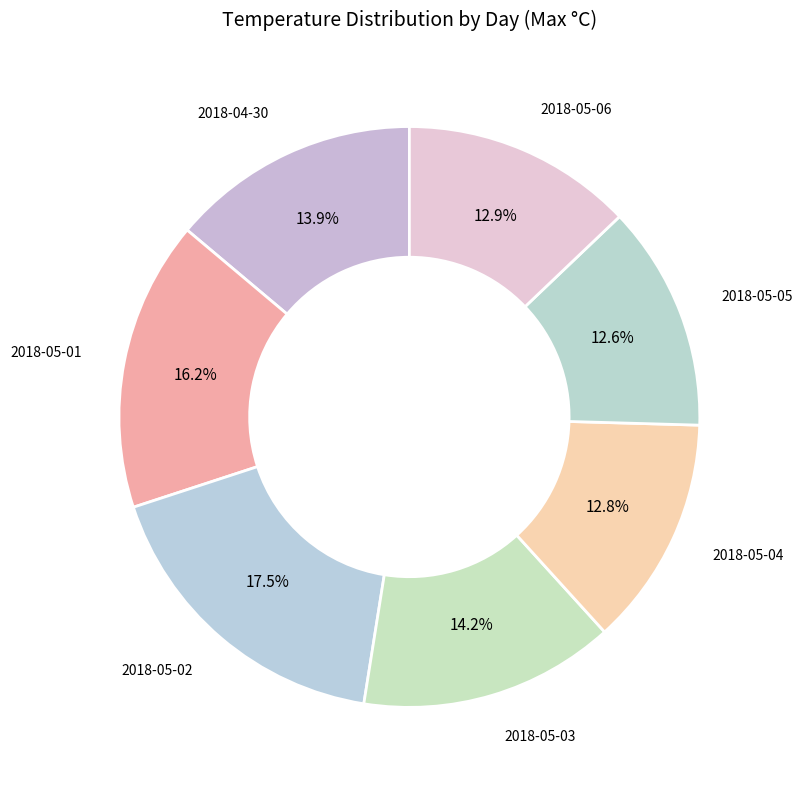

Between 2018-05-05 and 2018-05-03, which is larger?

2018-05-03